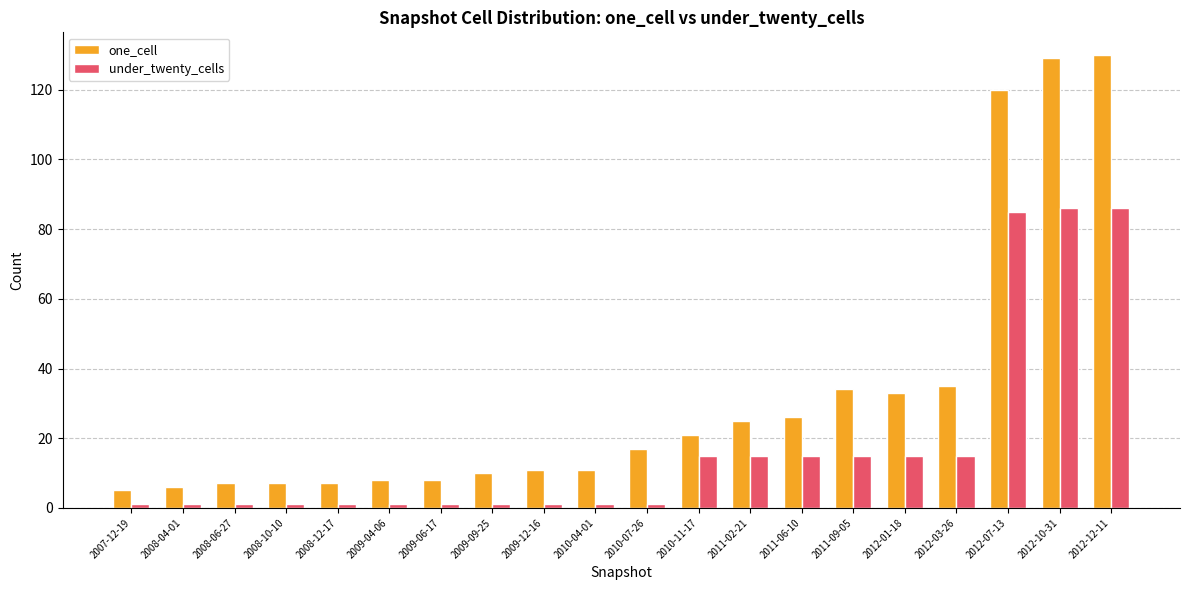

What is the minimum value for under_twenty_cells?

1